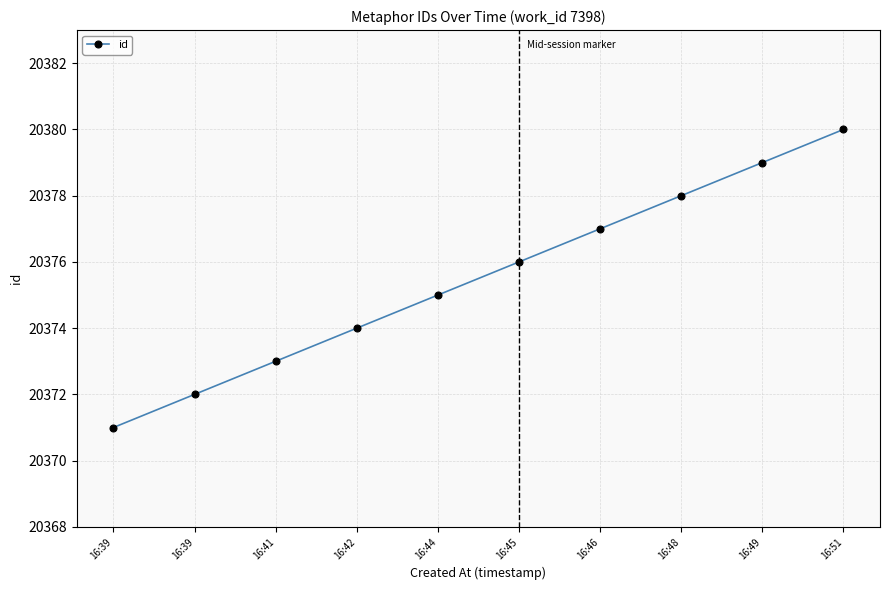

How many lines are shown in the chart?

1